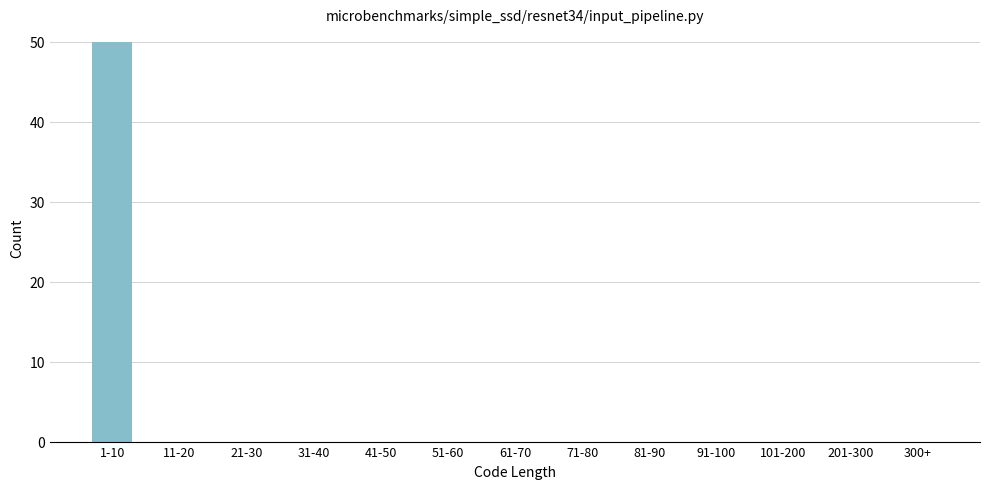

Reading left to right, transcribe all the data shown in this chart.

1-10=50	11-20=0	21-30=0	31-40=0	41-50=0	51-60=0	61-70=0	71-80=0	81-90=0	91-100=0	101-200=0	201-300=0	300+=0